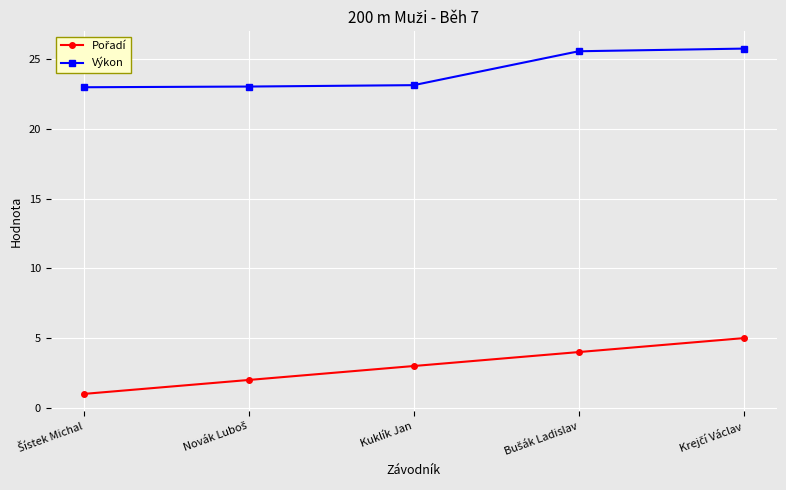

How many categories are shown in the chart?

5